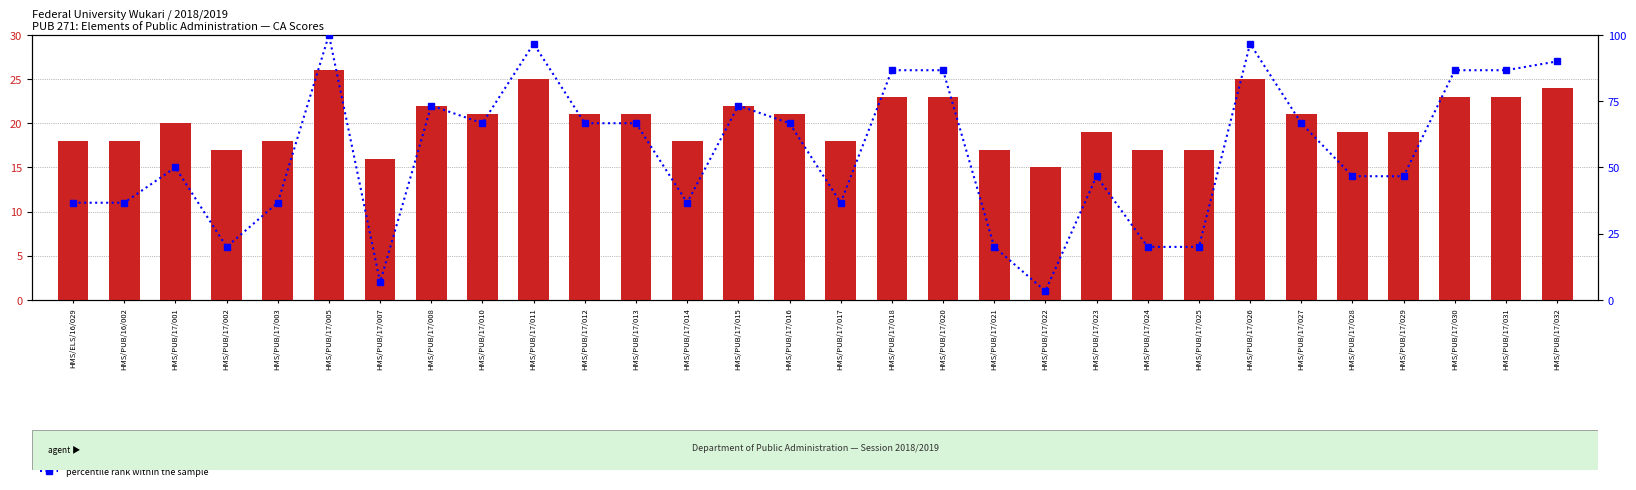

What are all the series names shown in the legend?

CA Score, percentile rank within the sample